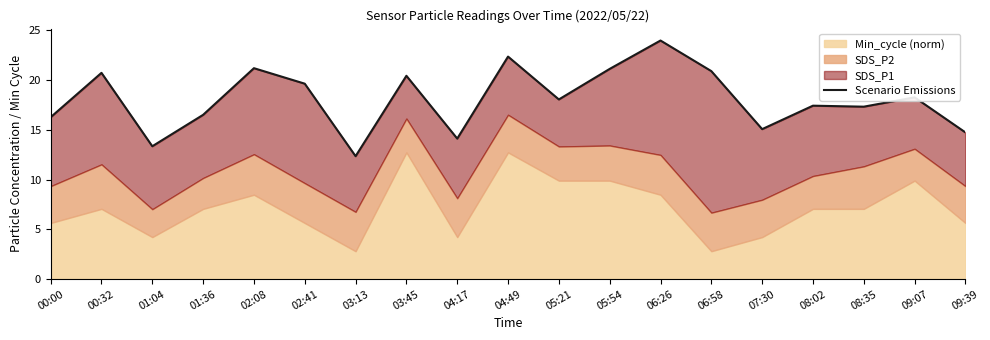

True or false: the data shows 27.3 at 00:00.

False